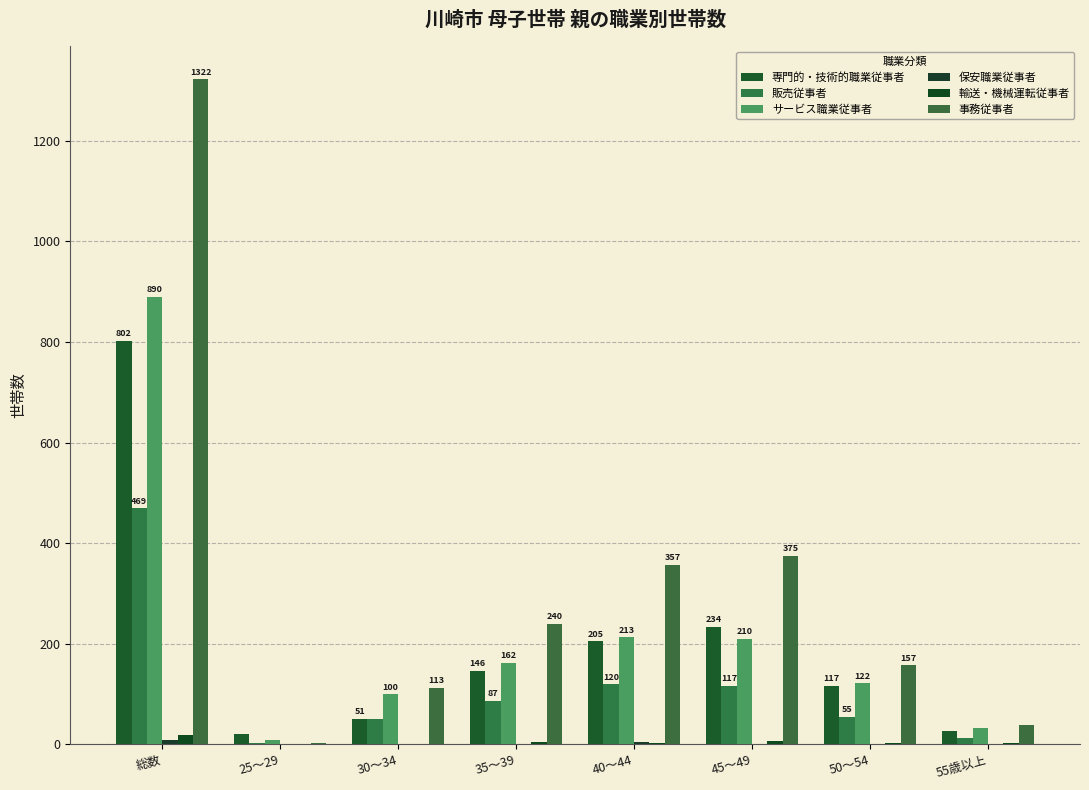

How many categories are shown in the chart?

8